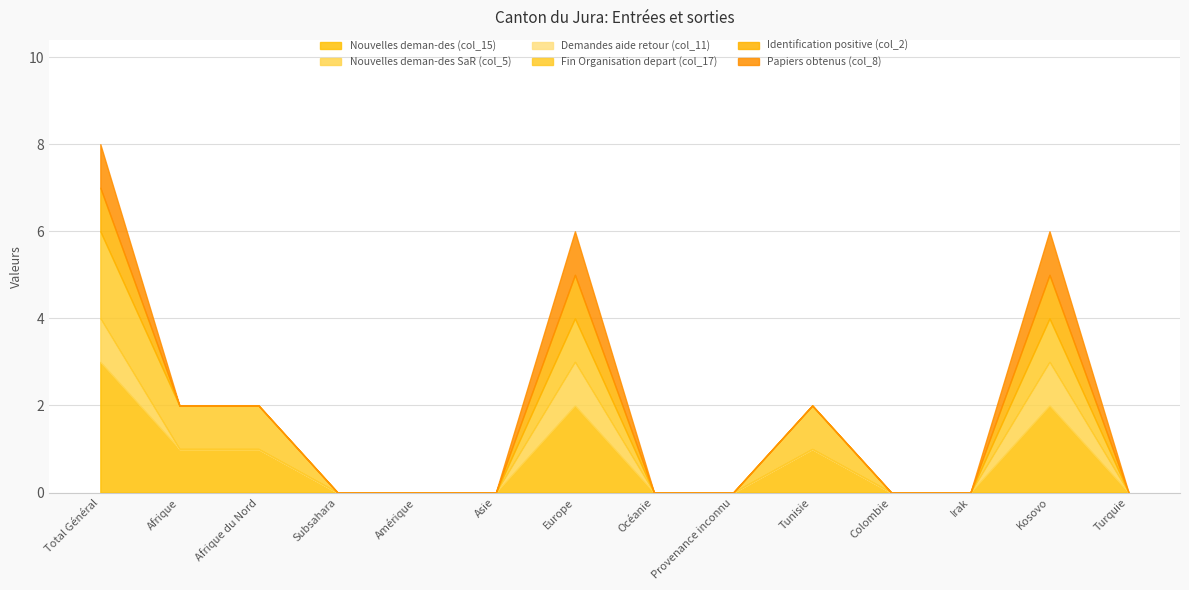

Is the value of Nouvelles deman-des (col_15) at Kosovo greater than the value of Demandes aide retour (col_11) at Irak?

Yes